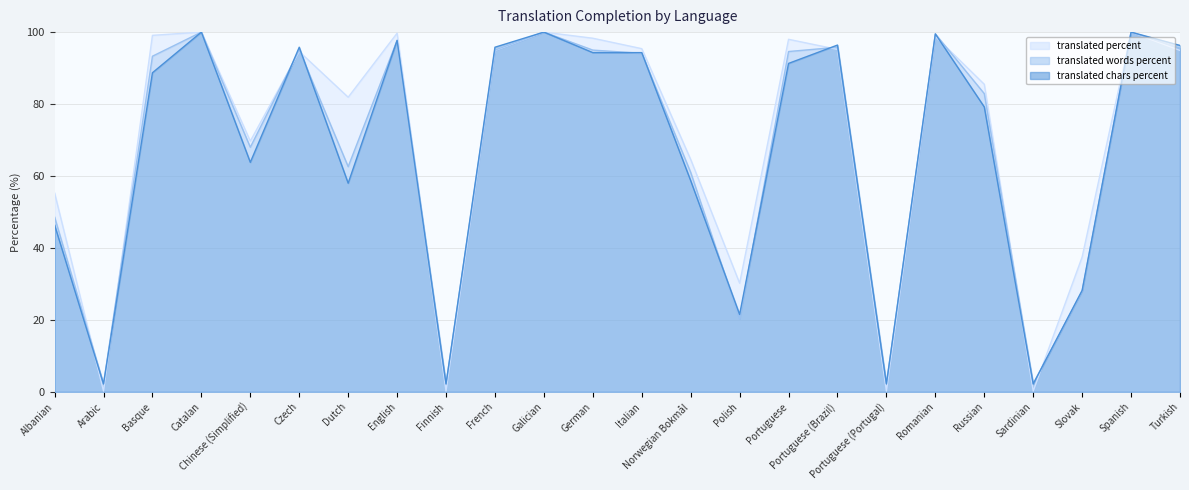

What is the average value of the translated_chars_percent series?

67.3